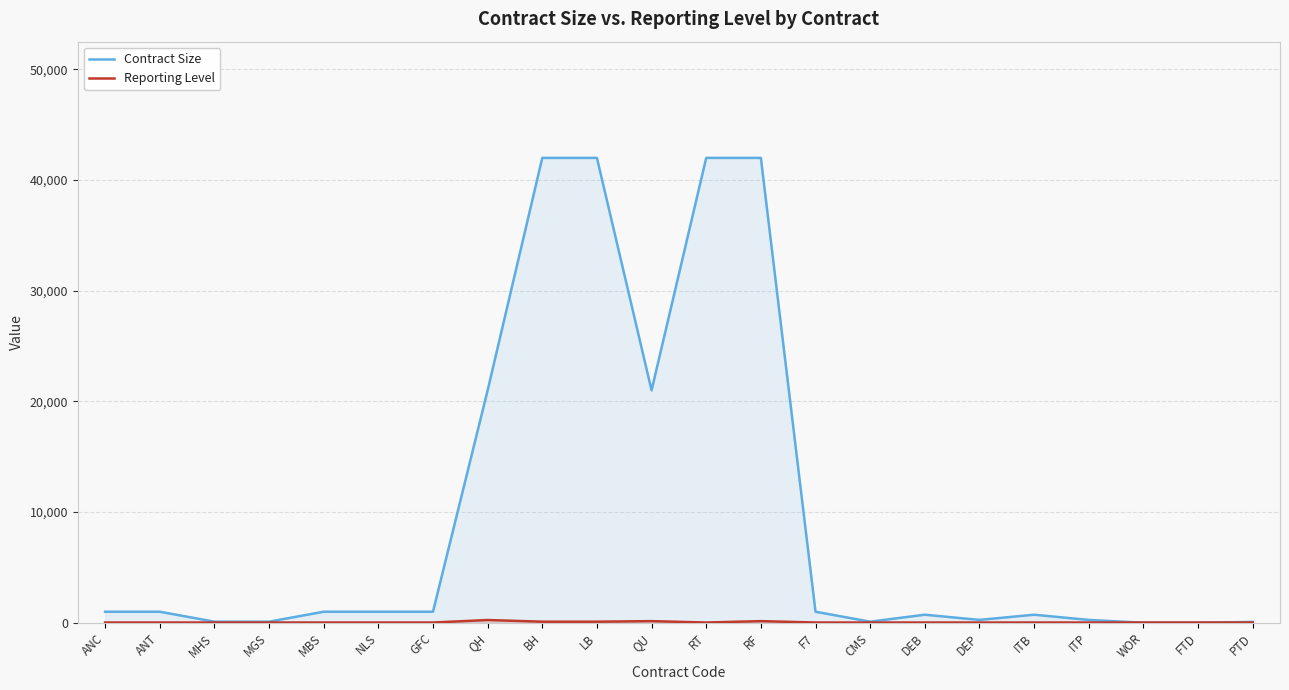

Reading right to left, list all the values displayed in this chart.

Contract Size: 80	5	5	260	730	260	730	100	1000	42000	42000	21000	42000	42000	21000	1000	1000	1000	100	100	1000	1000
Reporting Level: 25	25	25	25	25	25	25	25	25	150	25	150	100	100	250	25	25	25	25	25	25	25